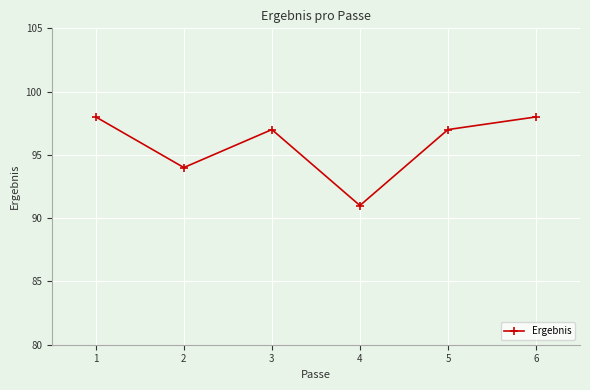

What value does the data have at 5?

97